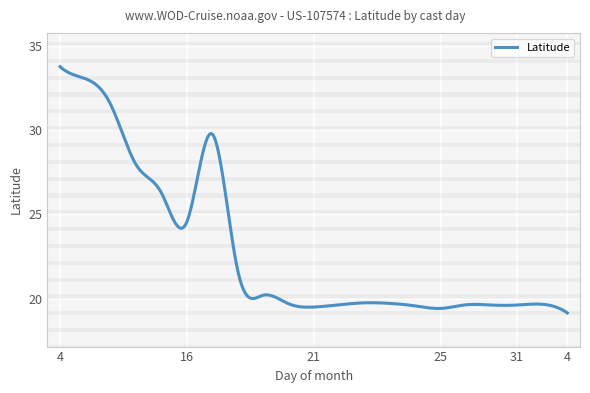

What is the maximum value shown in the chart?

33.8